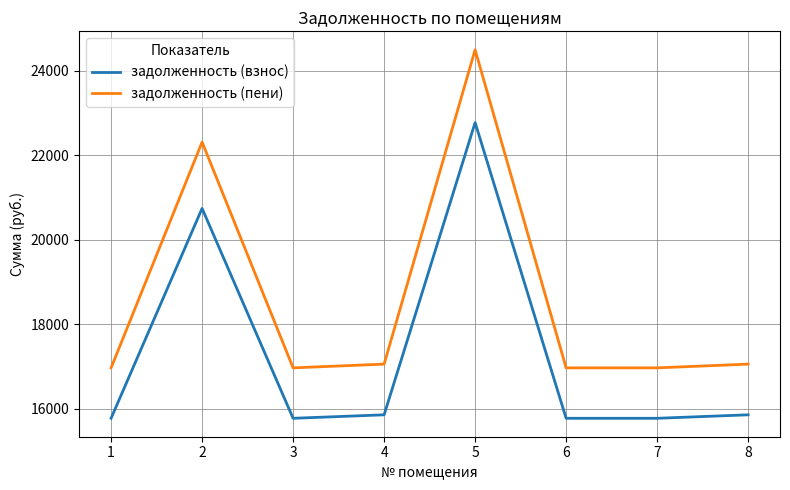

What is the minimum value for задолженность (пени)?

16968.7